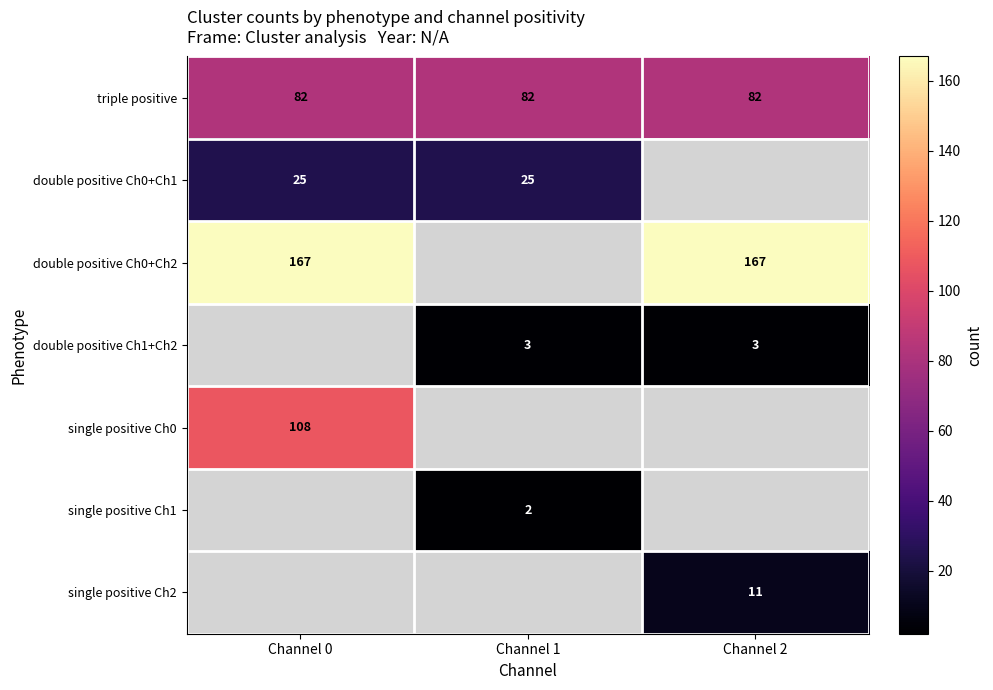

Between Channel 1 and Channel 0, which is larger?

Channel 0